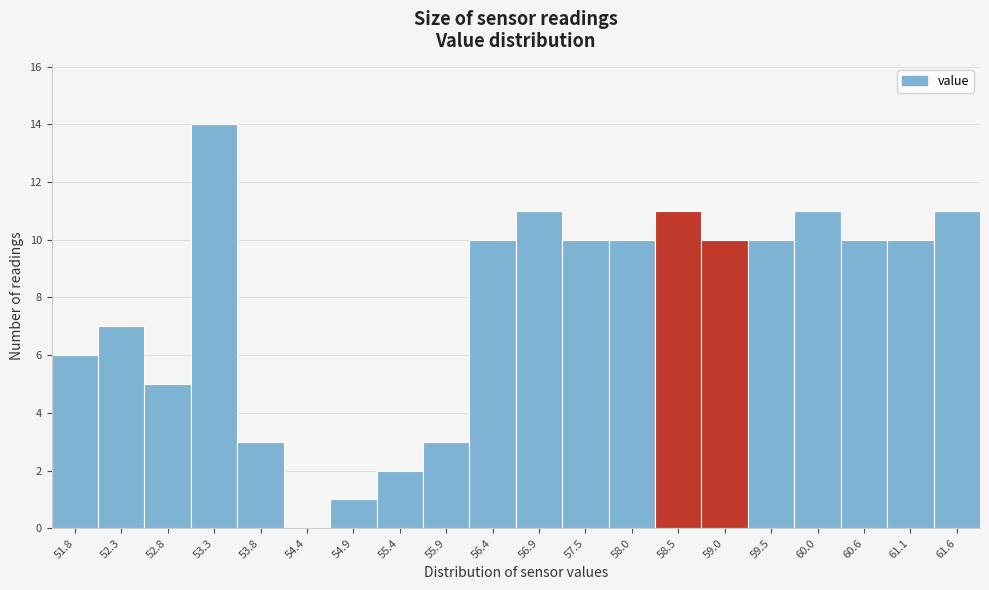

Reading right to left, transcribe all the data shown in this chart.

61.6=11	61.1=10	60.6=10	60.0=11	59.5=10	59.0=10	58.5=11	58.0=10	57.5=10	56.9=11	56.4=10	55.9=3	55.4=2	54.9=1	54.4=0	53.8=3	53.3=14	52.8=5	52.3=7	51.8=6